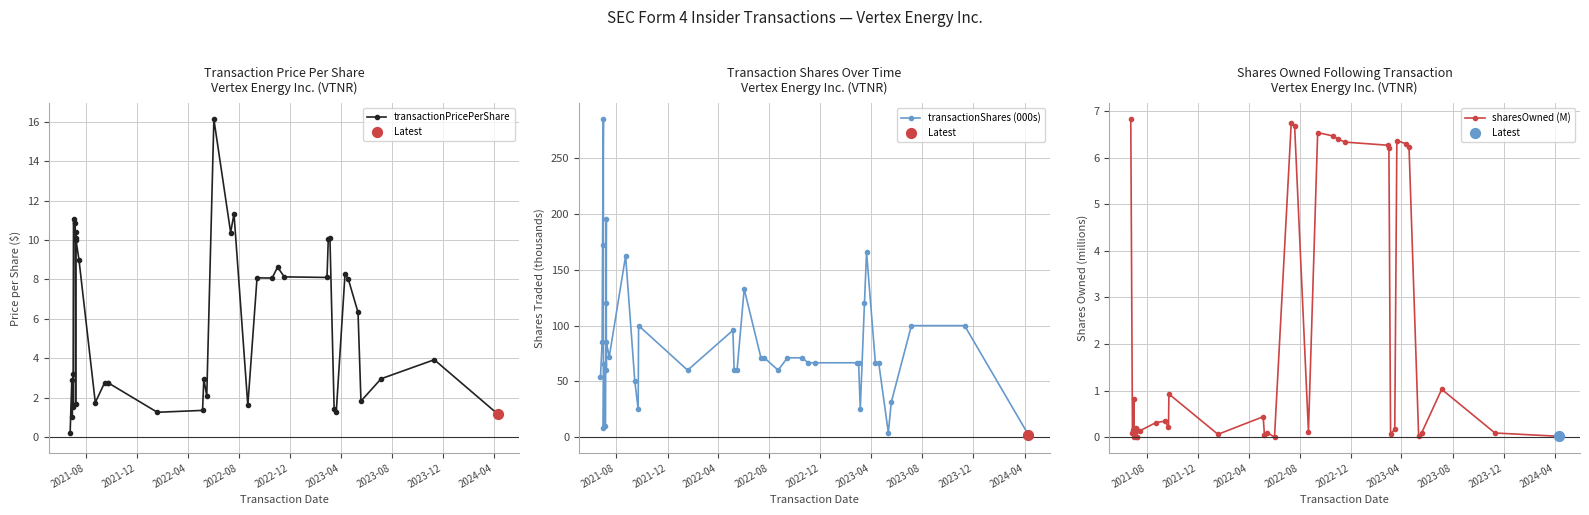

Which series has the largest total across all categories?

transactionShares (000s)